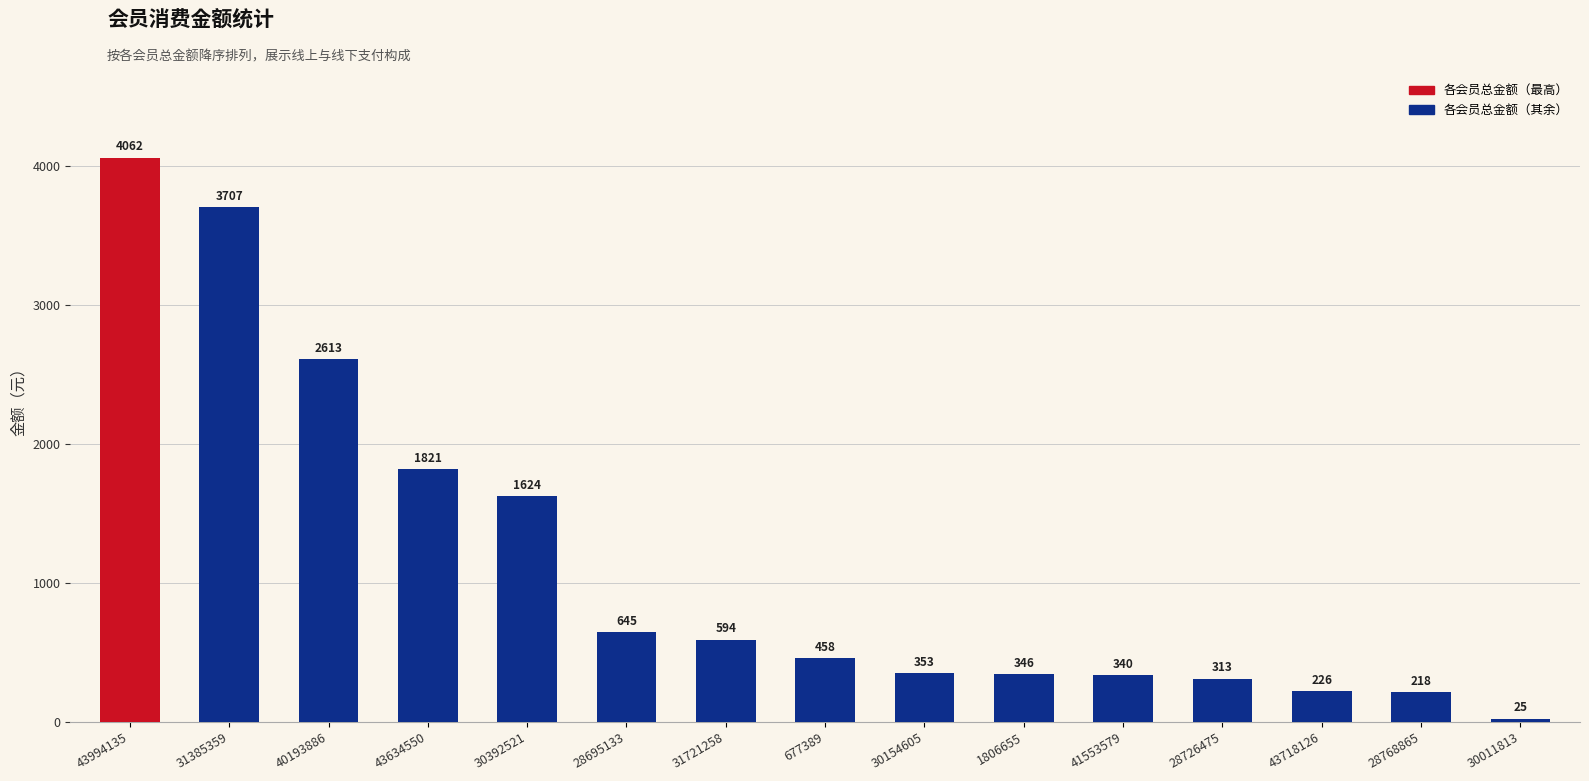

What is the label of the 12th bar from the right?

43634550